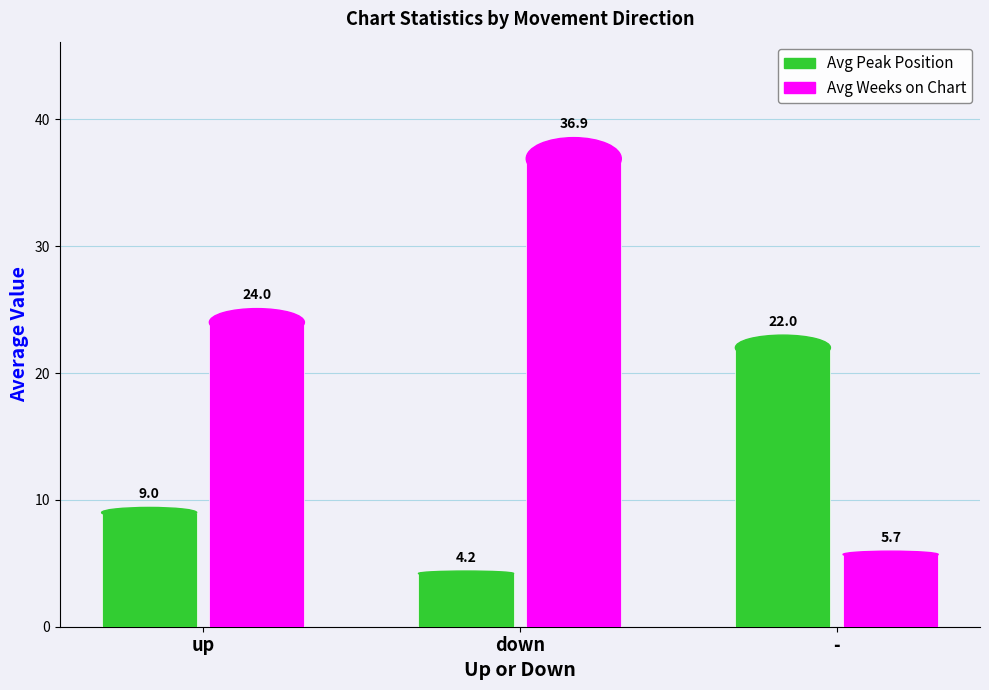

Rank the series at - from highest to lowest value.

Avg Peak Position, Avg Weeks on Chart